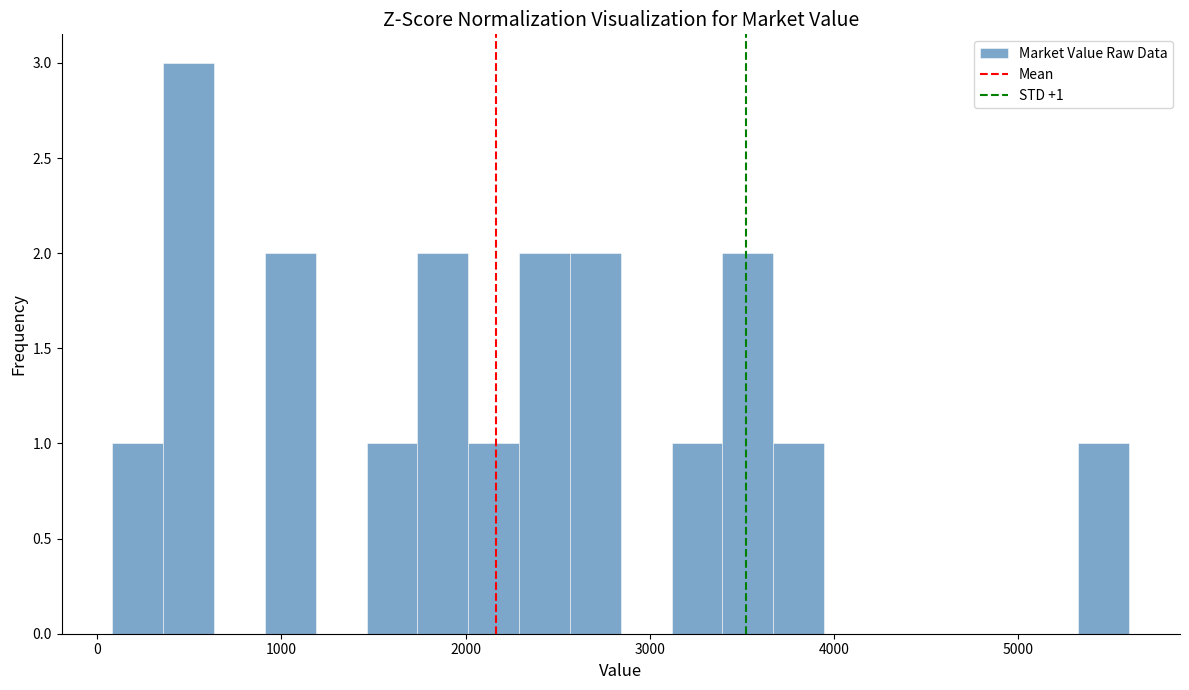

Read against the x-axis, roughly where is the centre of the tallest bar?

500